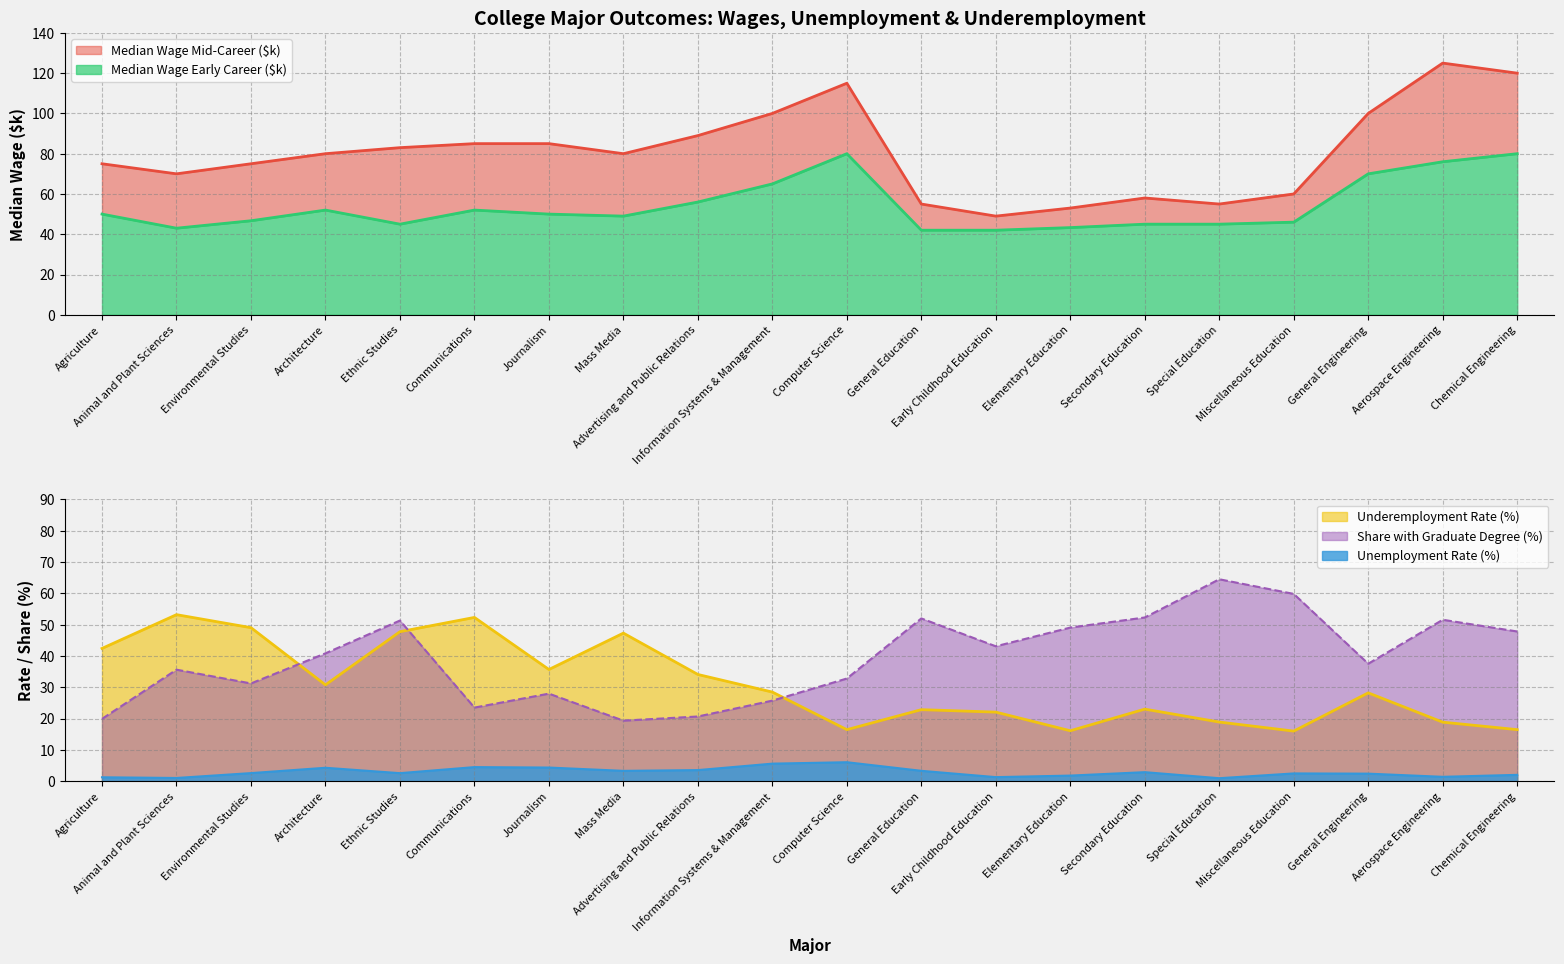

What is the difference between the maximum and minimum values in the Underemployment Rate series?

37.2